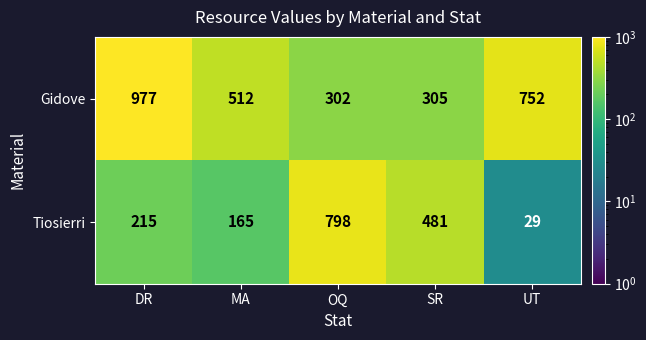

What is the difference between the highest and lowest values at UT?

723